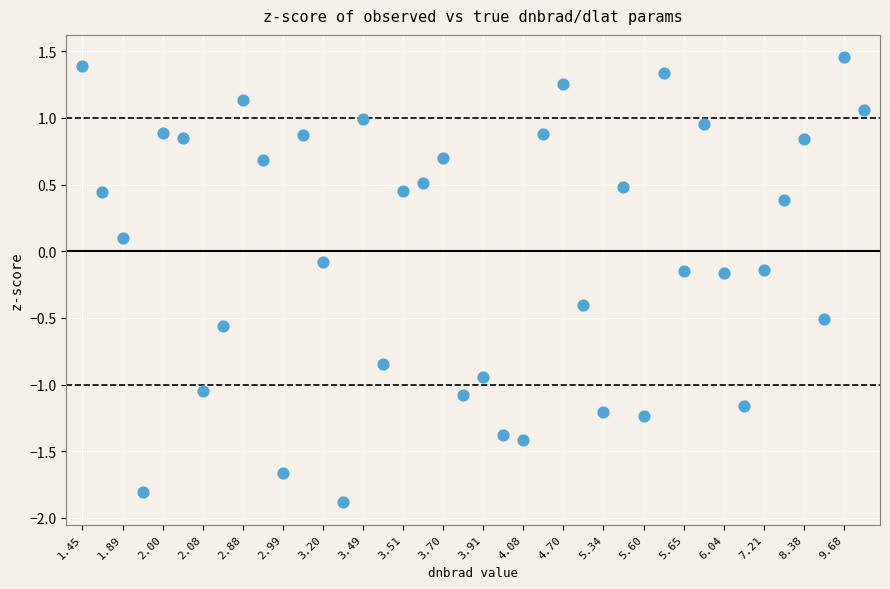

What is the range of Y values (max minus min)?

3.3